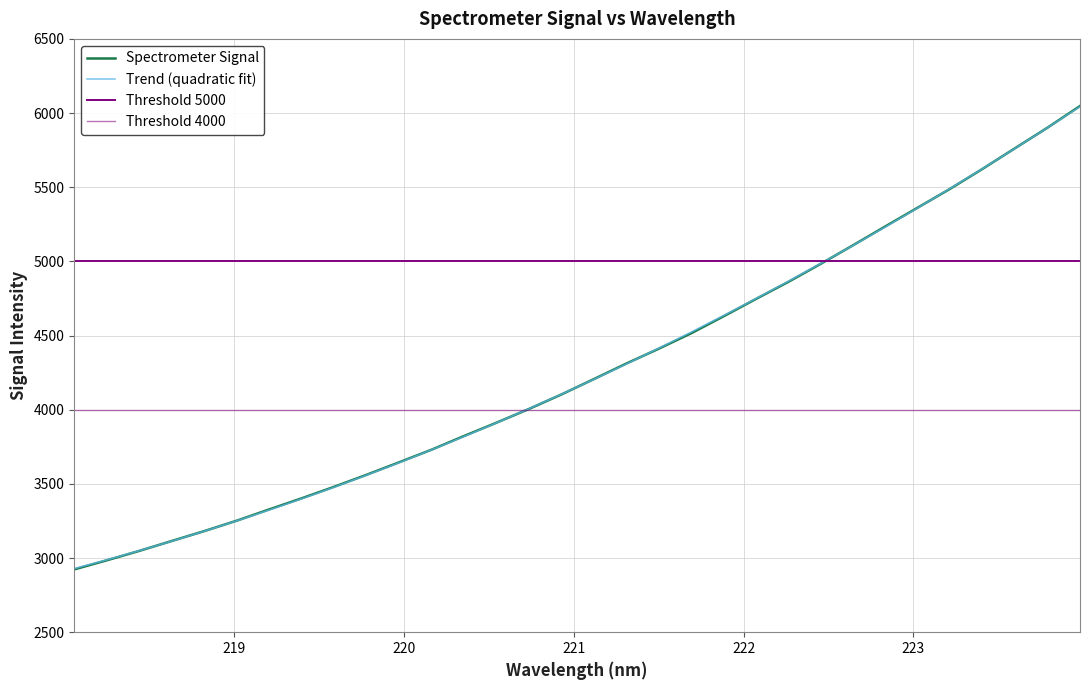

What is the value of the 8th point from the left?

3402.4